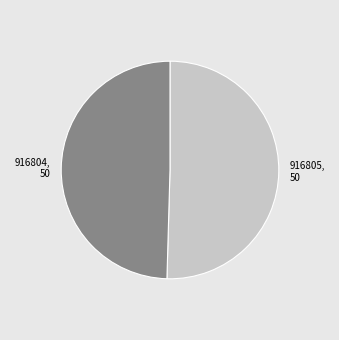

What is the ratio of the value at 916805 to the value at 916804?

1.0